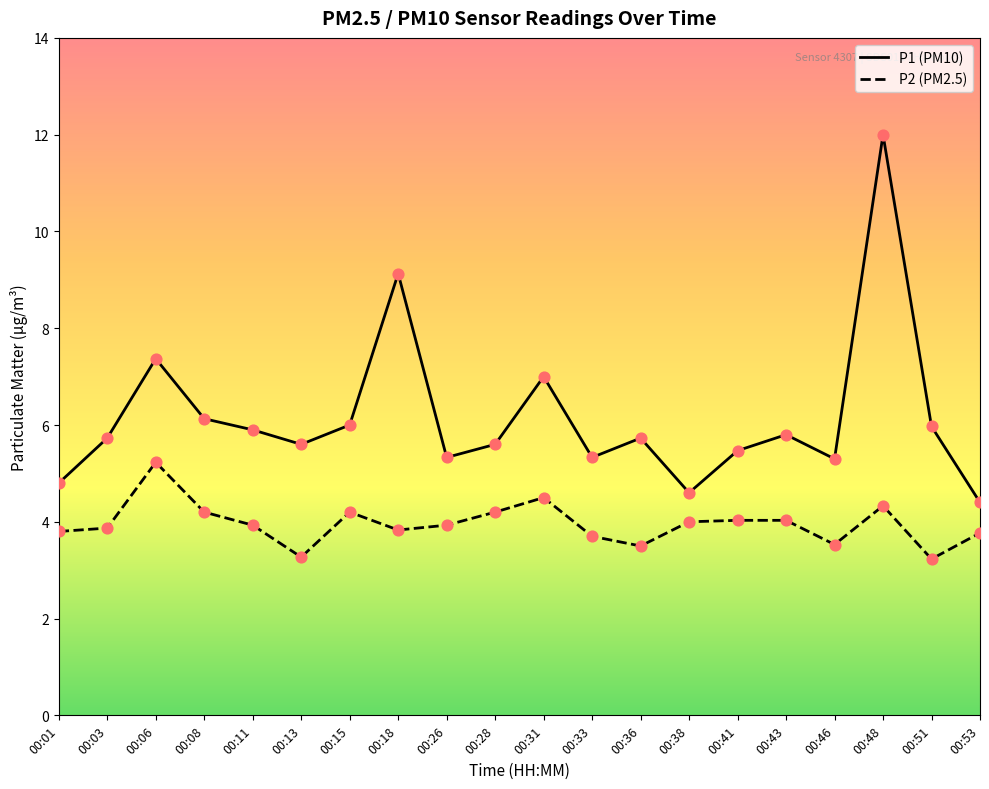

At how many categories does at least one series exceed 11?

1